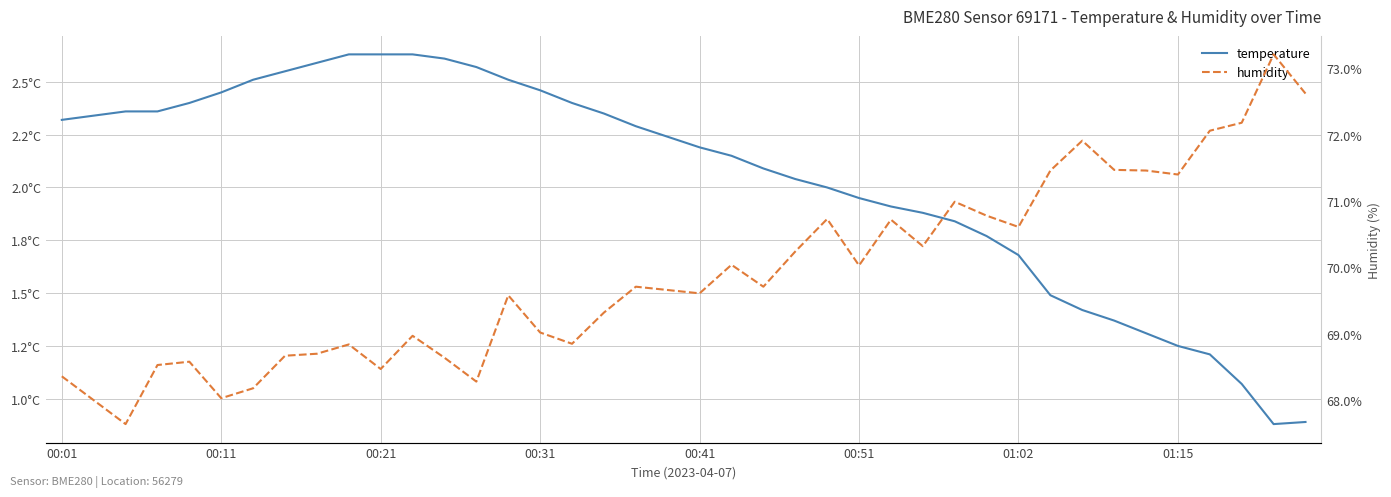

The value of humidity at 21 is 70.0. True or false?

True